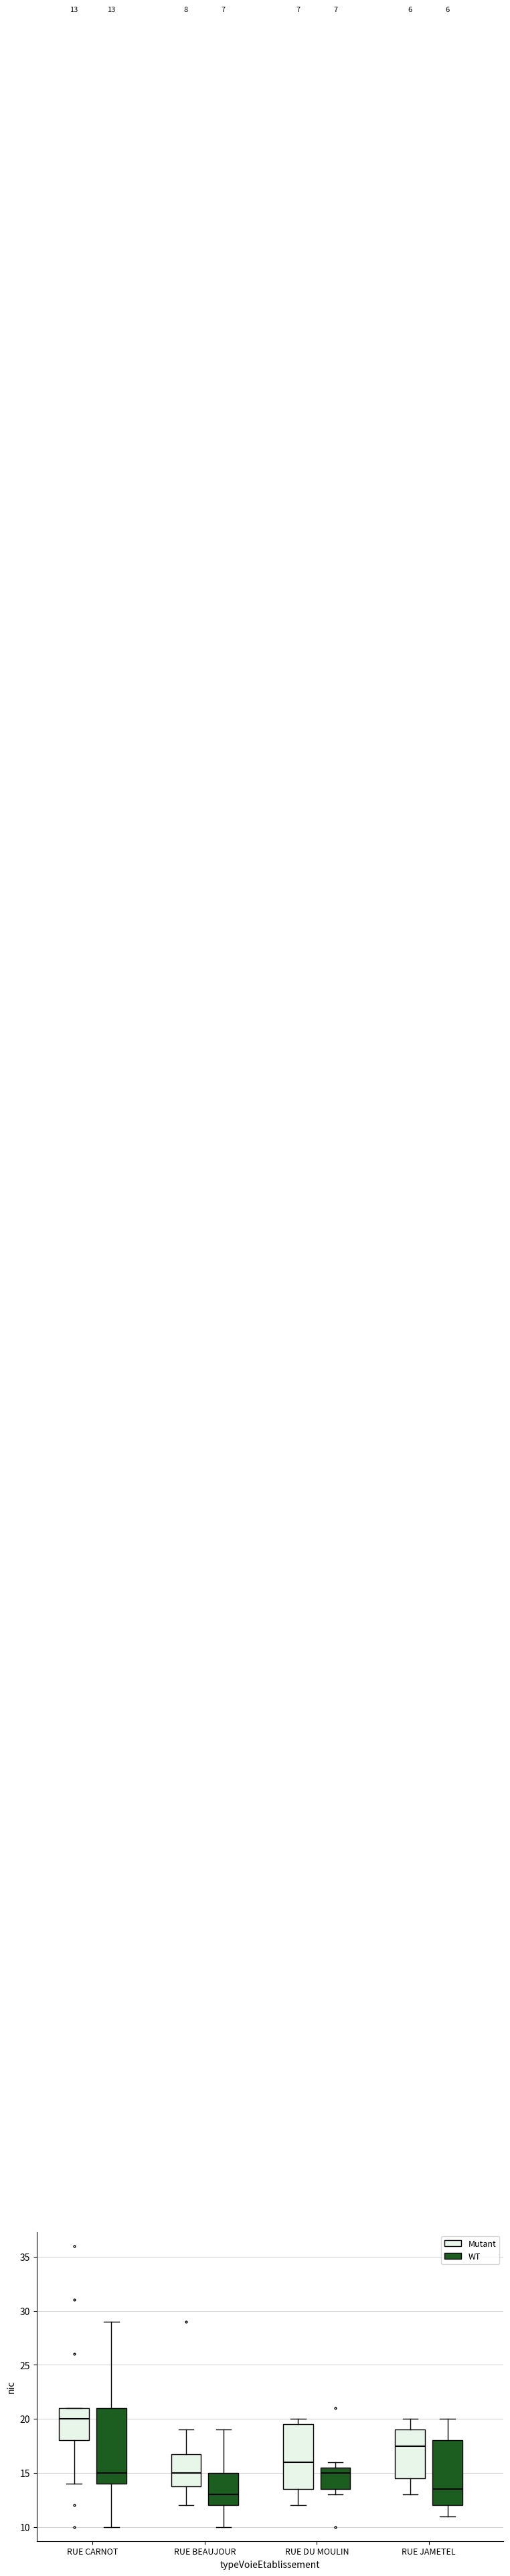

Which box is the tallest, from its lower edge to its upper edge?

RUE CARNOT (WT)